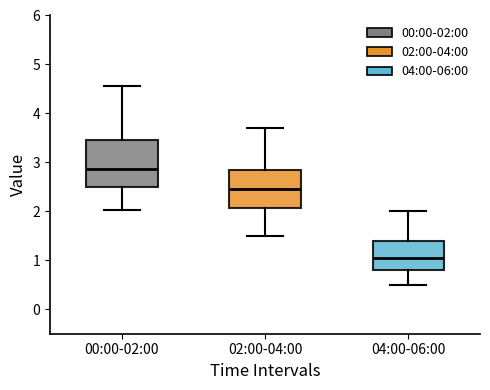

Reading left to right, transcribe this box plot: for each box, give where its median line is, the range the box spans, and where its two whiskers end, as read against the y-axis. The values are not printed on the chart, so give them approximately, as read against the axis.

00:00-02:00: median 2.9, box 2.5 to 3.4, whiskers 2.0 to 4.6
02:00-04:00: median 2.5, box 2.1 to 2.8, whiskers 1.5 to 3.7
04:00-06:00: median 1.1, box 0.8 to 1.4, whiskers 0.5 to 2.0